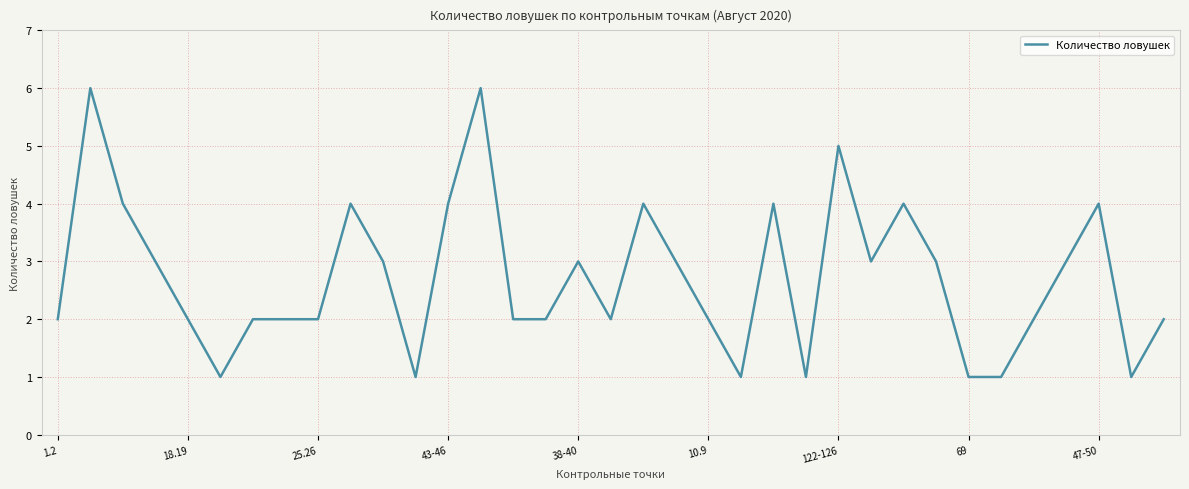

How many categories are shown in the chart?

35